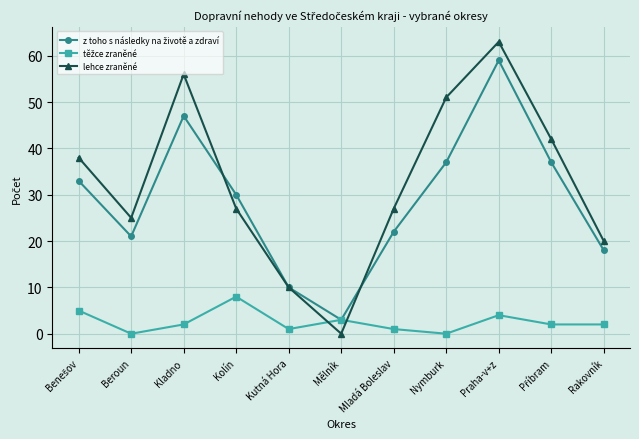

What is the difference between the highest and lowest values at Kolín?

22